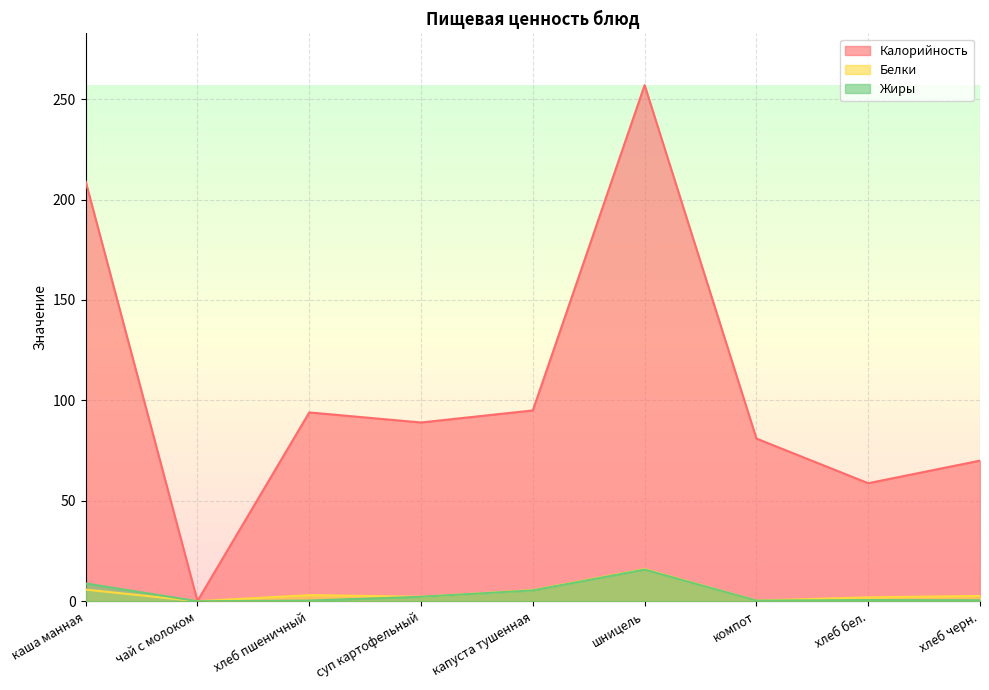

What is the sum of the Жиры values at компот and хлеб бел.?

0.9